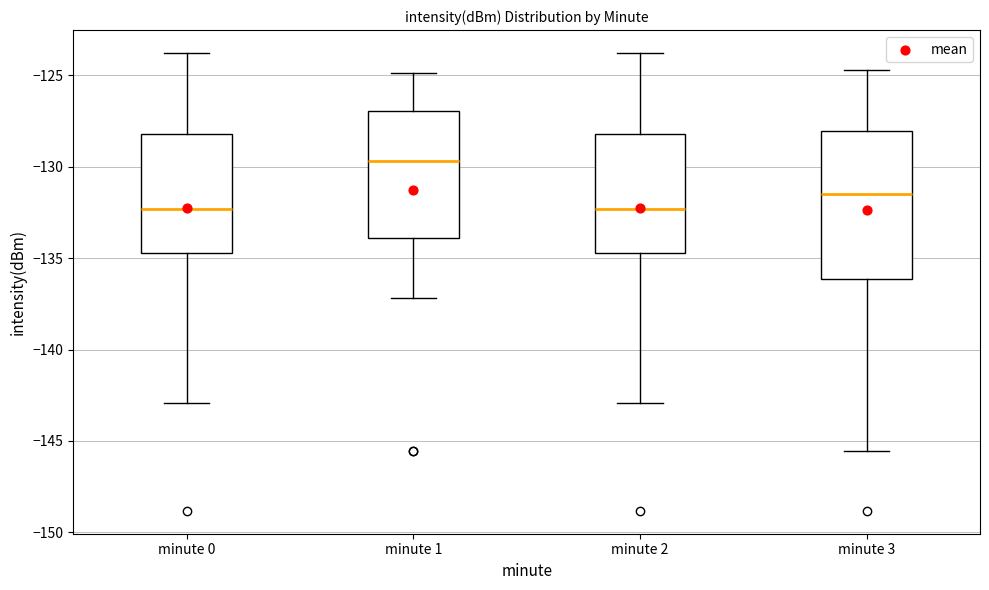

Comparing the boxes themselves (not the whiskers), which one is the tallest?

minute 3